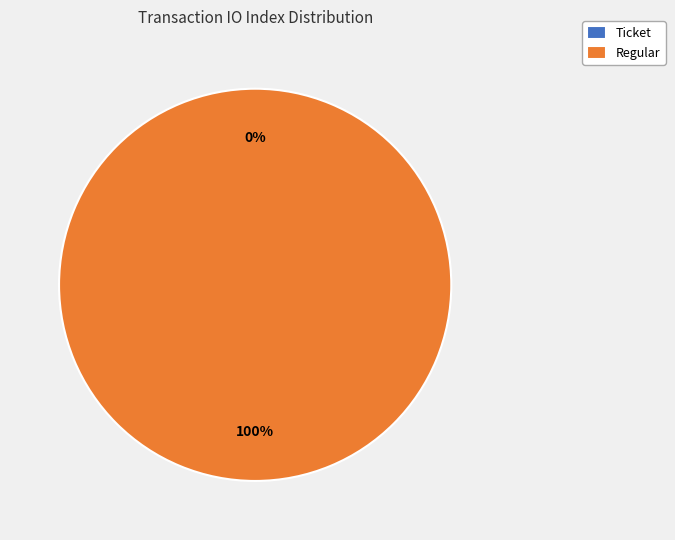

True or false: Ticket accounts for 1% of the total.

False